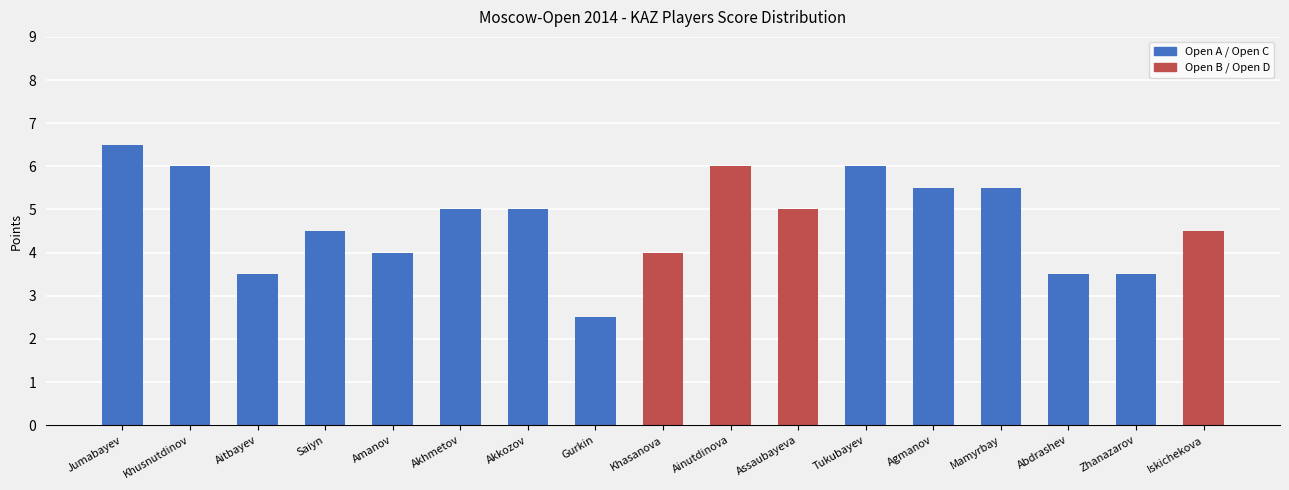

Is it true that the value at Amanov is 4.0?

True